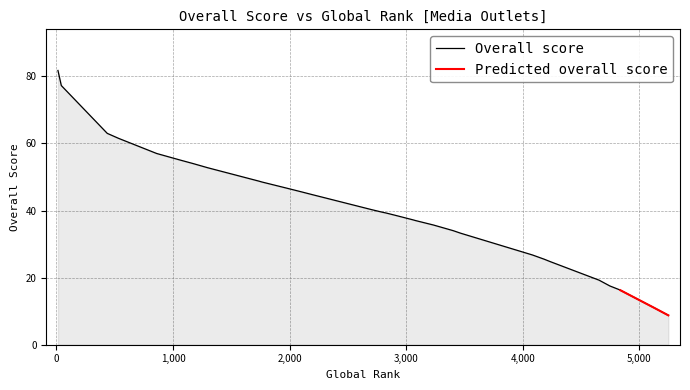

What is the average value?

40.5